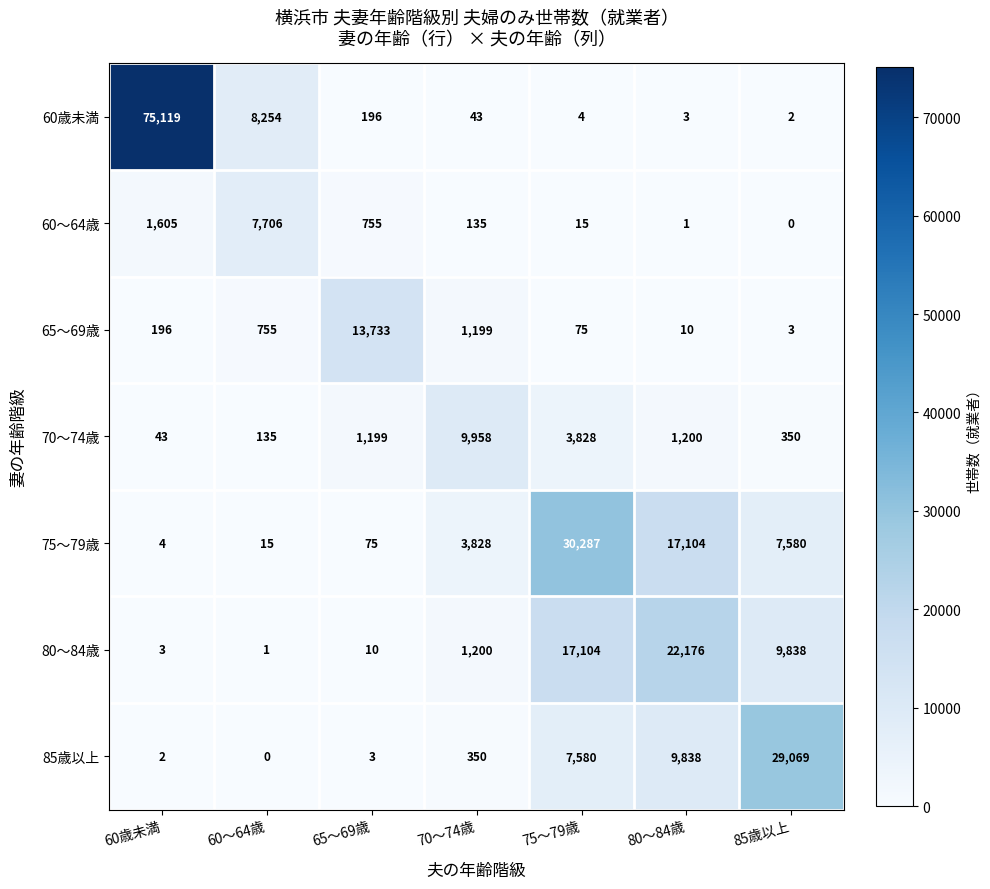

What is the sum of all 70～74歳 values?

16713